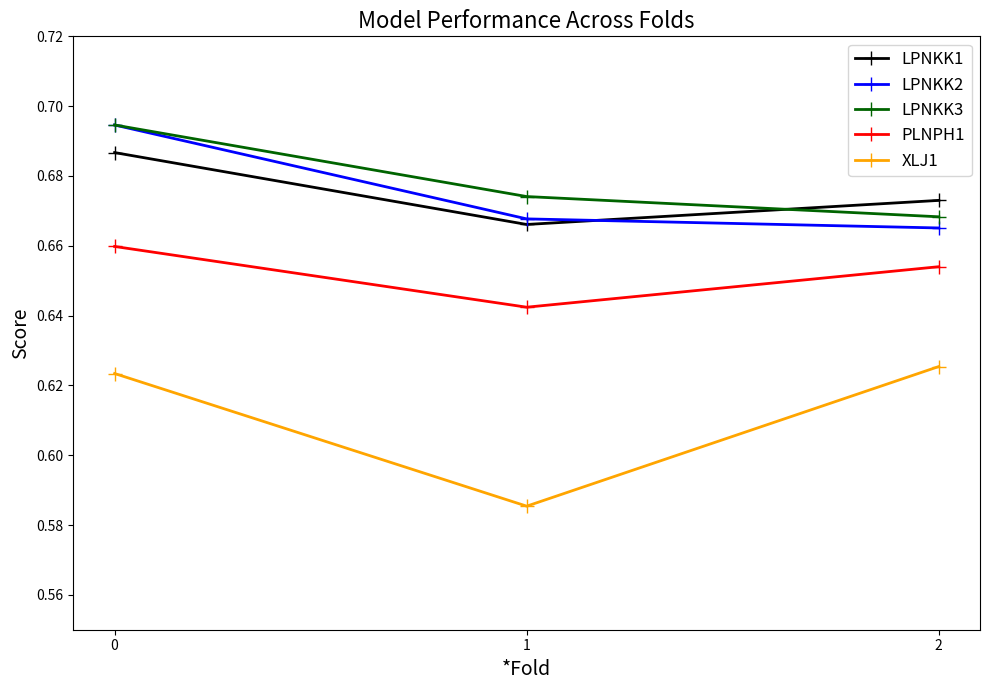

Rank the categories by PLNPH1 value from highest to lowest.

0, 2, 1